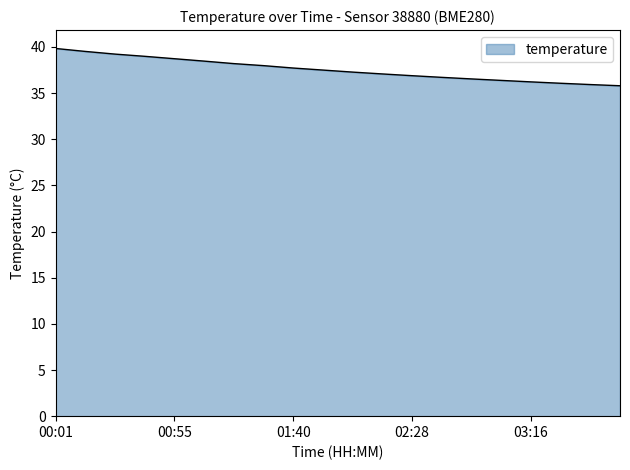

What is the difference between the maximum and minimum values?

4.0